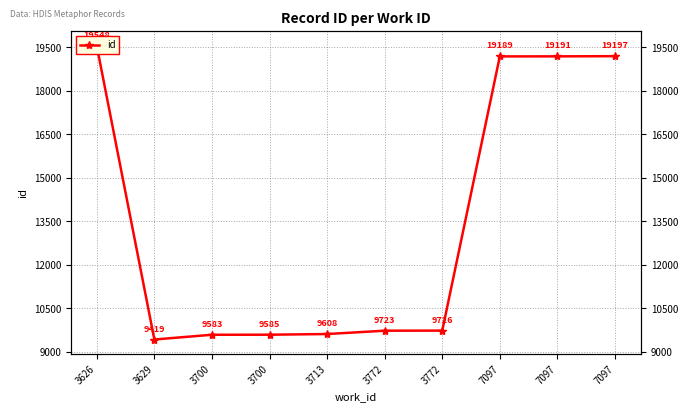

The chart shows a value of 14906 at 3772. True or false?

False